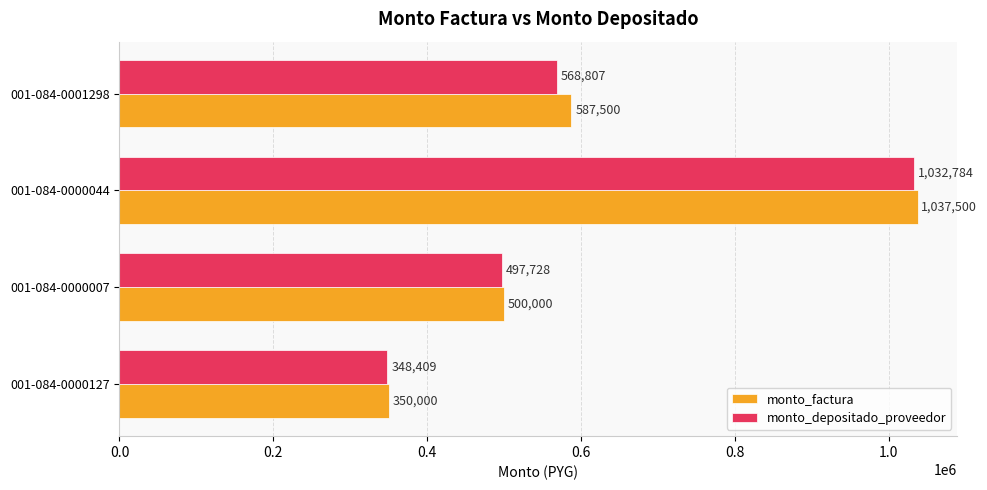

How many values in the monto_factura series are below 587500?

2